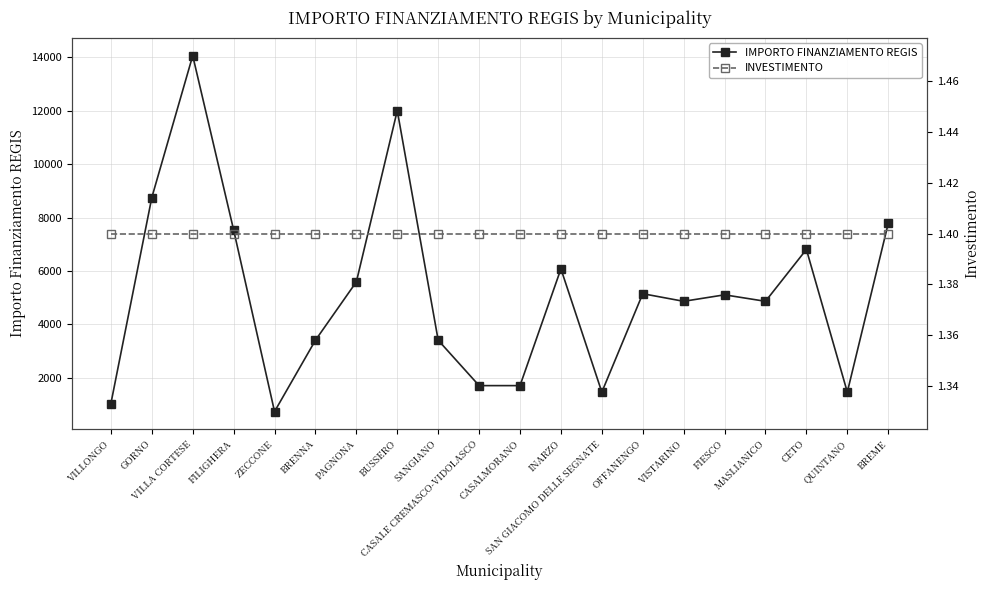

Which has a higher value, INARZO or BREME?

BREME